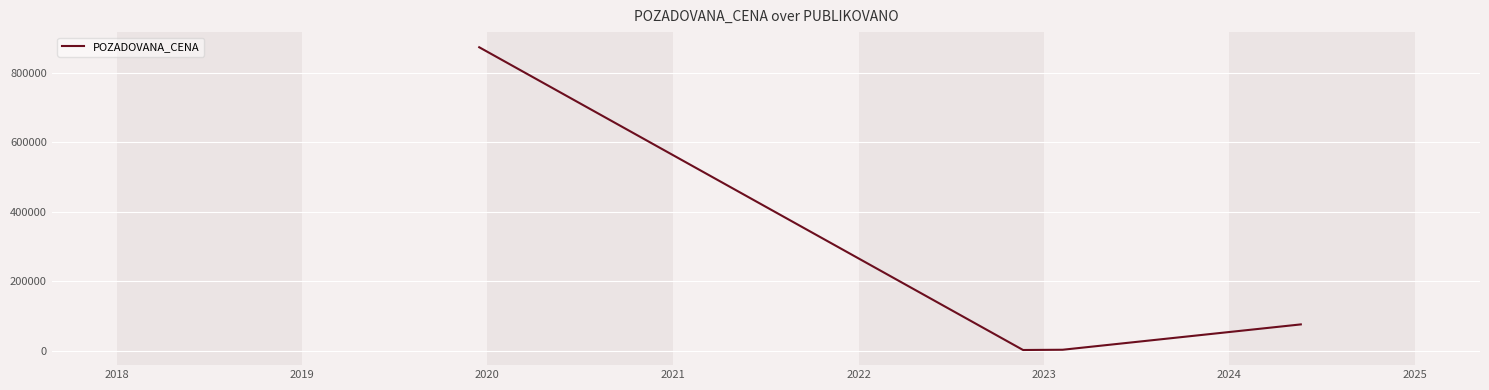

What is the difference between the second highest and minimum values?

73600